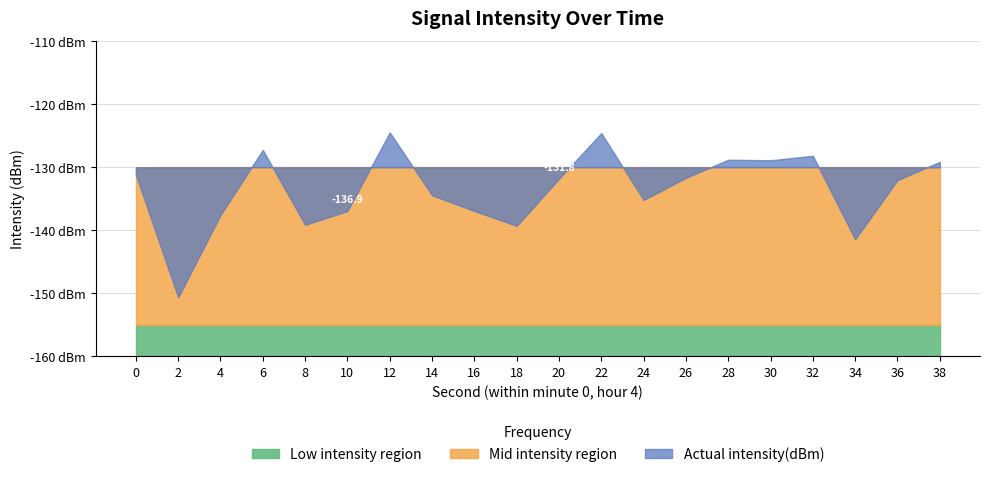

Rank the categories by value from lowest to highest.

2, 34, 18, 8, 4, 10, 16, 24, 14, 36, 20, 26, 0, 38, 30, 28, 32, 6, 22, 12